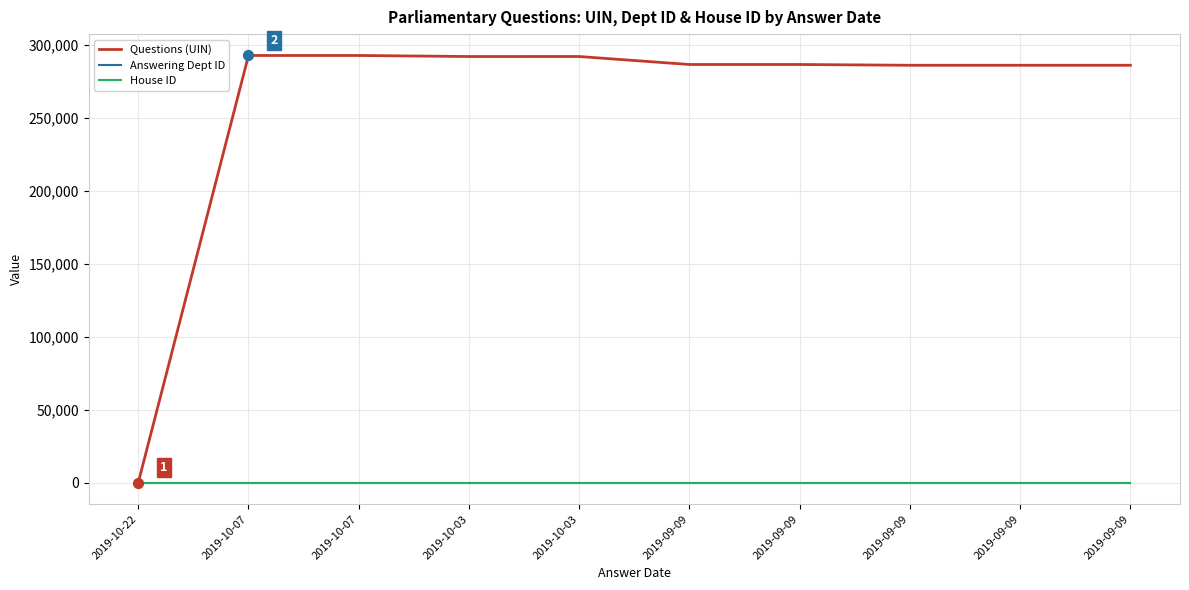

At how many categories does at least one series exceed 206853?

9